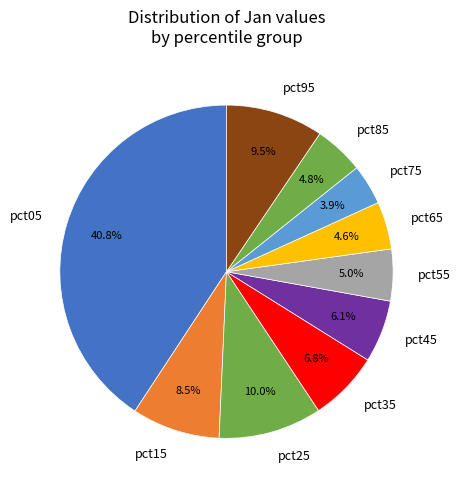

Which has a higher value, pct35 or pct45?

pct35